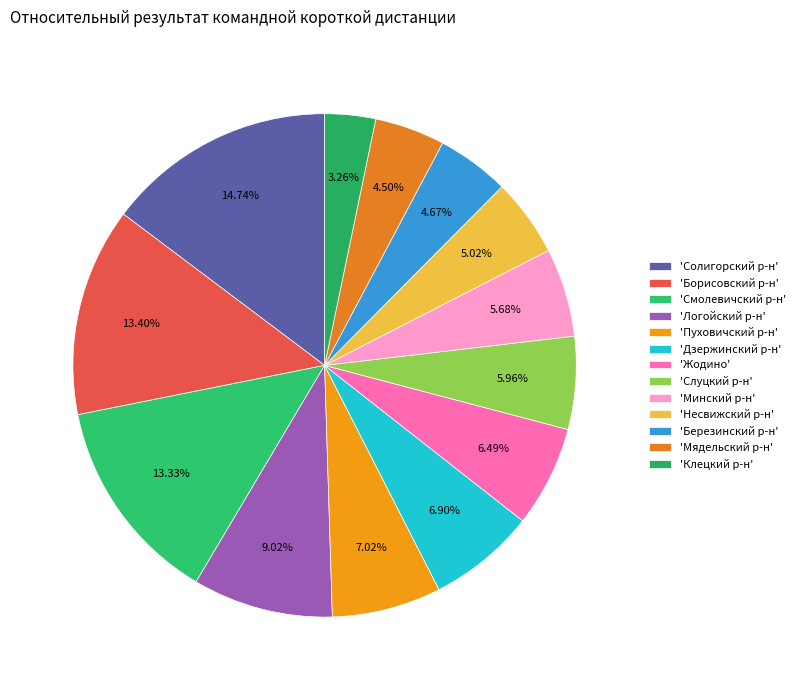

Count the number of slices in the pie.

13